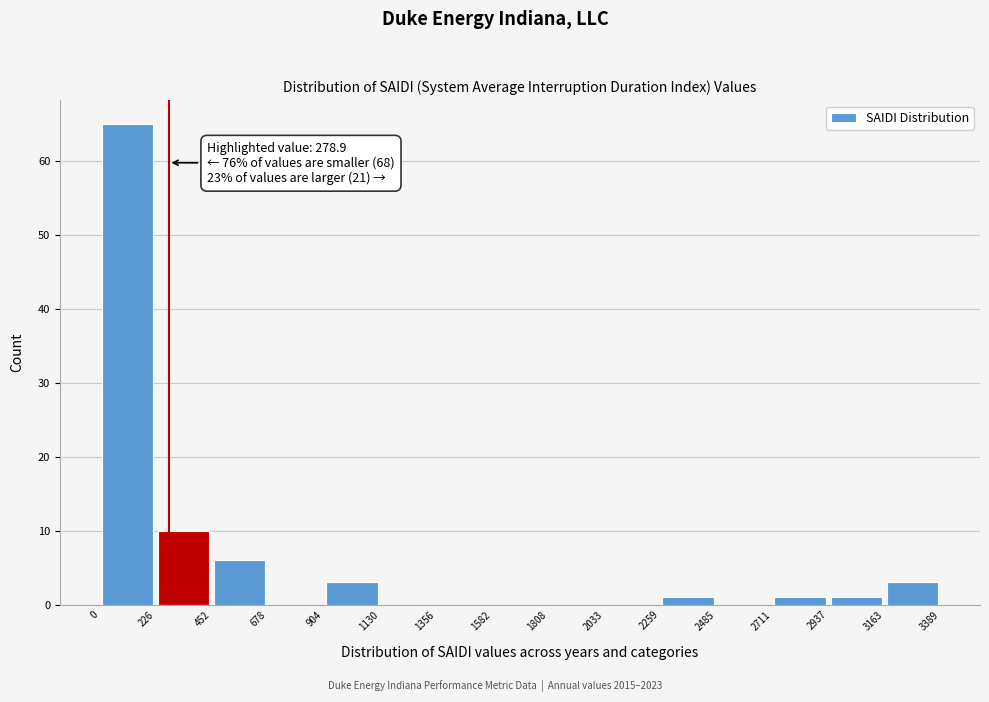

Which range on the x-axis has the tallest bar?

0 to 226